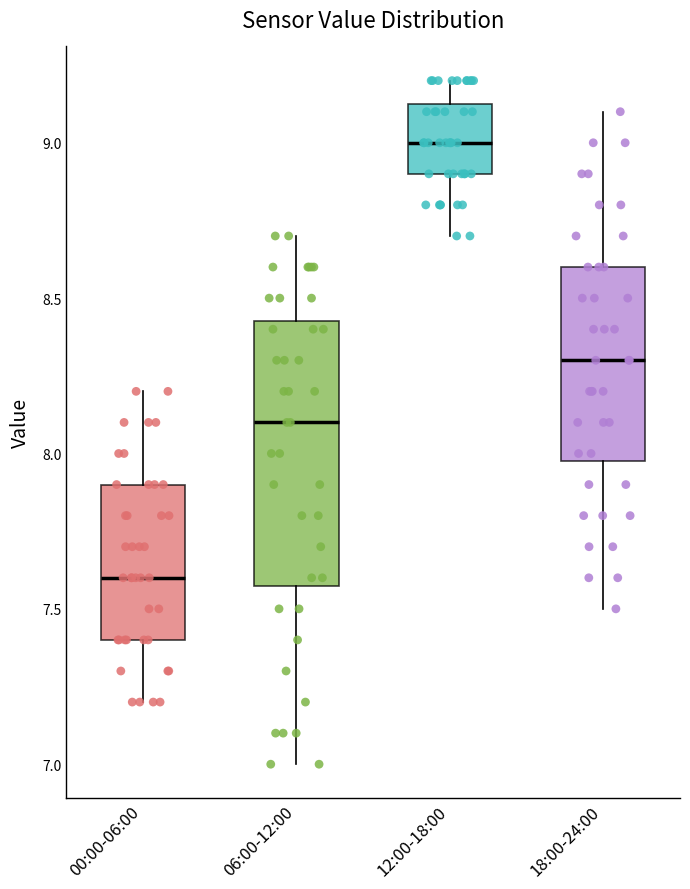

Reading left to right, transcribe this box plot: for each box, give where its median line is, the range the box spans, and where its two whiskers end, as read against the y-axis. The values are not printed on the chart, so give them approximately, as read against the axis.

00:00-06:00: median 7.60, box 7.40 to 7.90, whiskers 7.20 to 8.20
06:00-12:00: median 8.10, box 7.60 to 8.45, whiskers 7.00 to 8.70
12:00-18:00: median 9.00, box 8.90 to 9.15, whiskers 8.70 to 9.20
18:00-24:00: median 8.30, box 8.00 to 8.60, whiskers 7.50 to 9.10